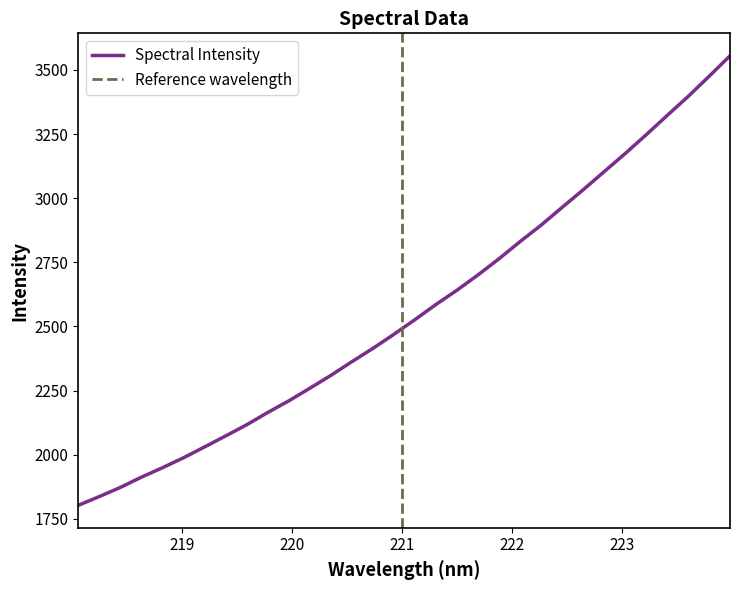

What is the change in value from 222.4538 to 223.7895?

+511.1